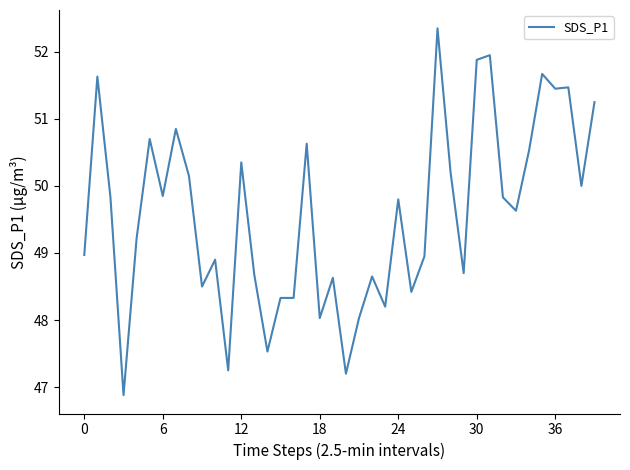

What is the maximum value shown in the chart?

52.4